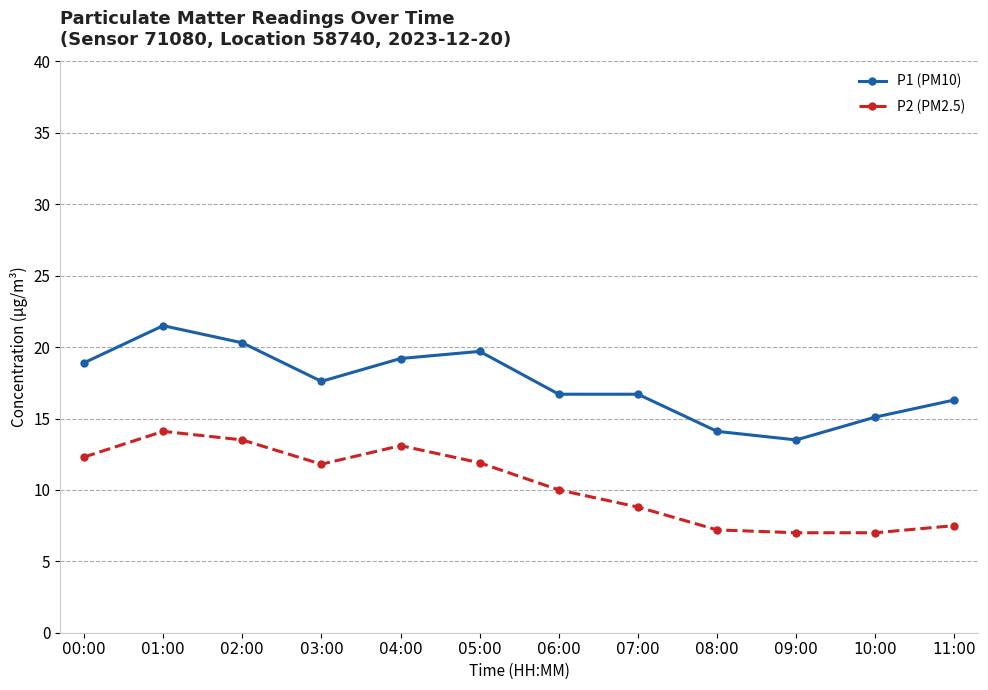

At which label does P2 (PM2.5) first exceed 11?

00:00